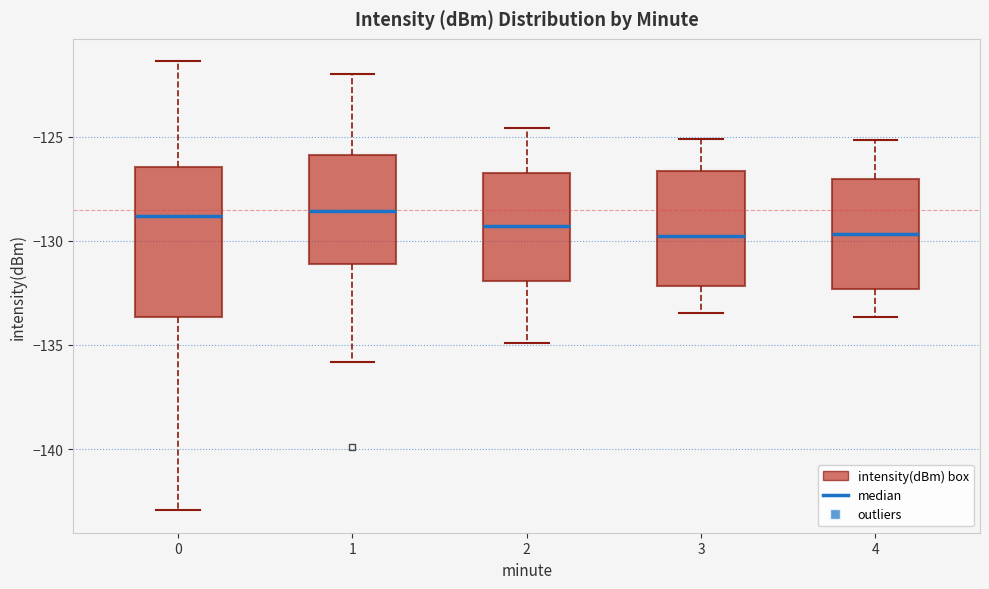

Reading left to right, read every box against the y-axis: the position of its median line, the range the box covers, and the ends of its whiskers. The values are not printed on the chart, so give them approximately, as read against the axis.

0: median -129.0, box -133.5 to -126.5, whiskers -143.0 to -121.5
1: median -128.5, box -131.0 to -126.0, whiskers -136.0 to -122.0
2: median -129.5, box -132.0 to -126.5, whiskers -135.0 to -124.5
3: median -130.0, box -132.0 to -126.5, whiskers -133.5 to -125.0
4: median -129.5, box -132.5 to -127.0, whiskers -133.5 to -125.0